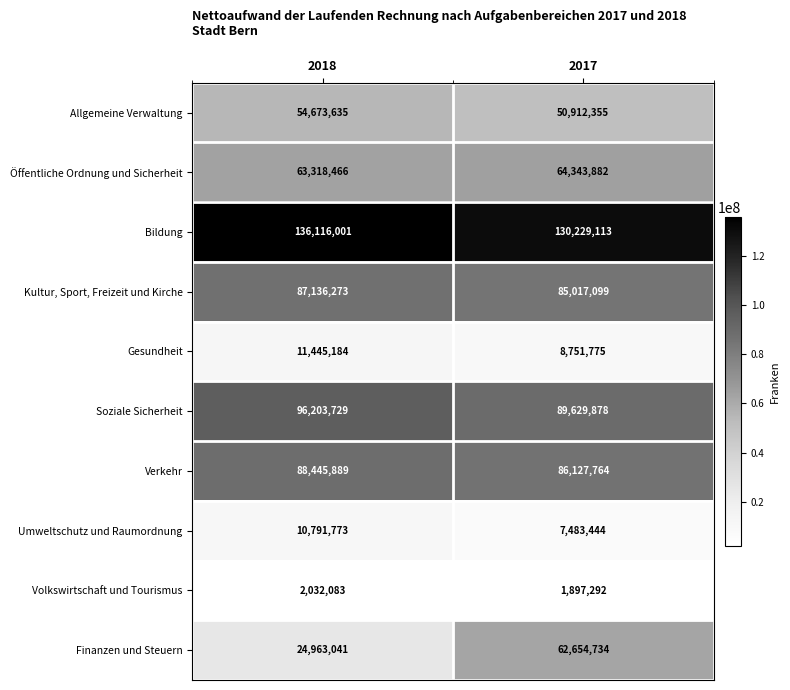

What is the difference between the maximum and minimum values in the Kultur, Sport, Freizeit und Kirche series?

2119174